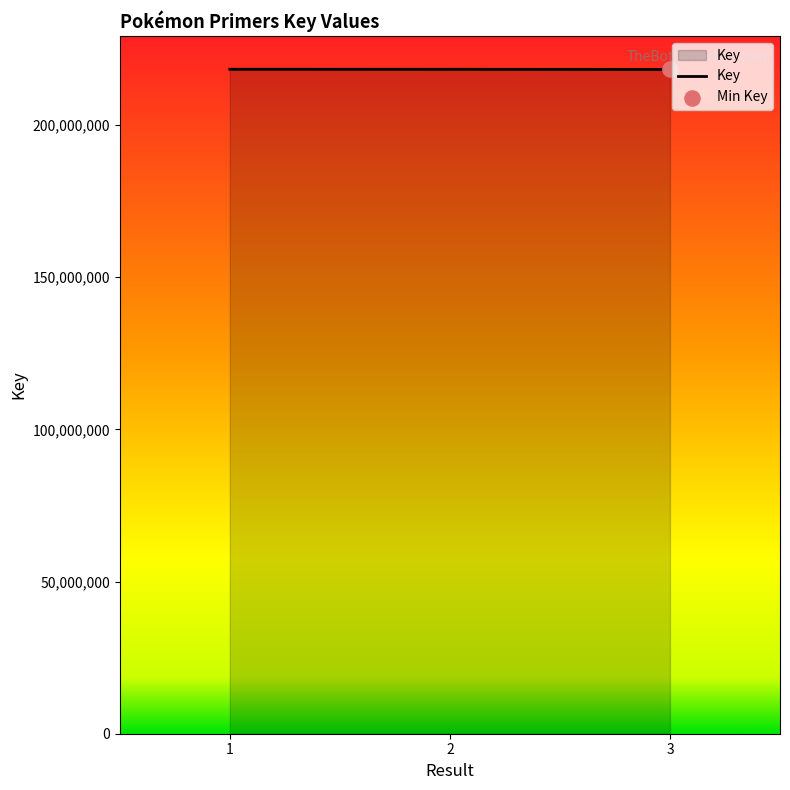

Approximately how many times larger is the value at 1 compared to 3?

1.0